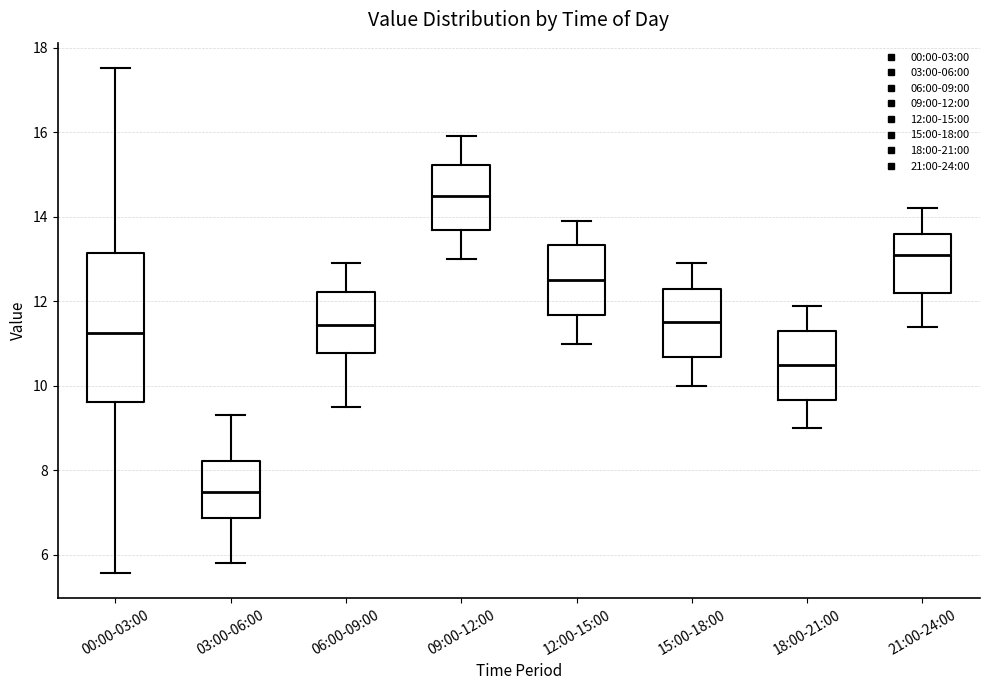

Reading left to right, read every box against the y-axis: the position of its median line, the range the box covers, and the ends of its whiskers. The values are not printed on the chart, so give them approximately, as read against the axis.

00:00-03:00: median 11.2, box 9.6 to 13.2, whiskers 5.6 to 17.6
03:00-06:00: median 7.6, box 6.8 to 8.2, whiskers 5.8 to 9.4
06:00-09:00: median 11.4, box 10.8 to 12.2, whiskers 9.6 to 13.0
09:00-12:00: median 14.6, box 13.6 to 15.2, whiskers 13.0 to 16.0
12:00-15:00: median 12.6, box 11.6 to 13.4, whiskers 11.0 to 14.0
15:00-18:00: median 11.6, box 10.6 to 12.4, whiskers 10.0 to 13.0
18:00-21:00: median 10.6, box 9.6 to 11.4, whiskers 9.0 to 12.0
21:00-24:00: median 13.2, box 12.2 to 13.6, whiskers 11.4 to 14.2